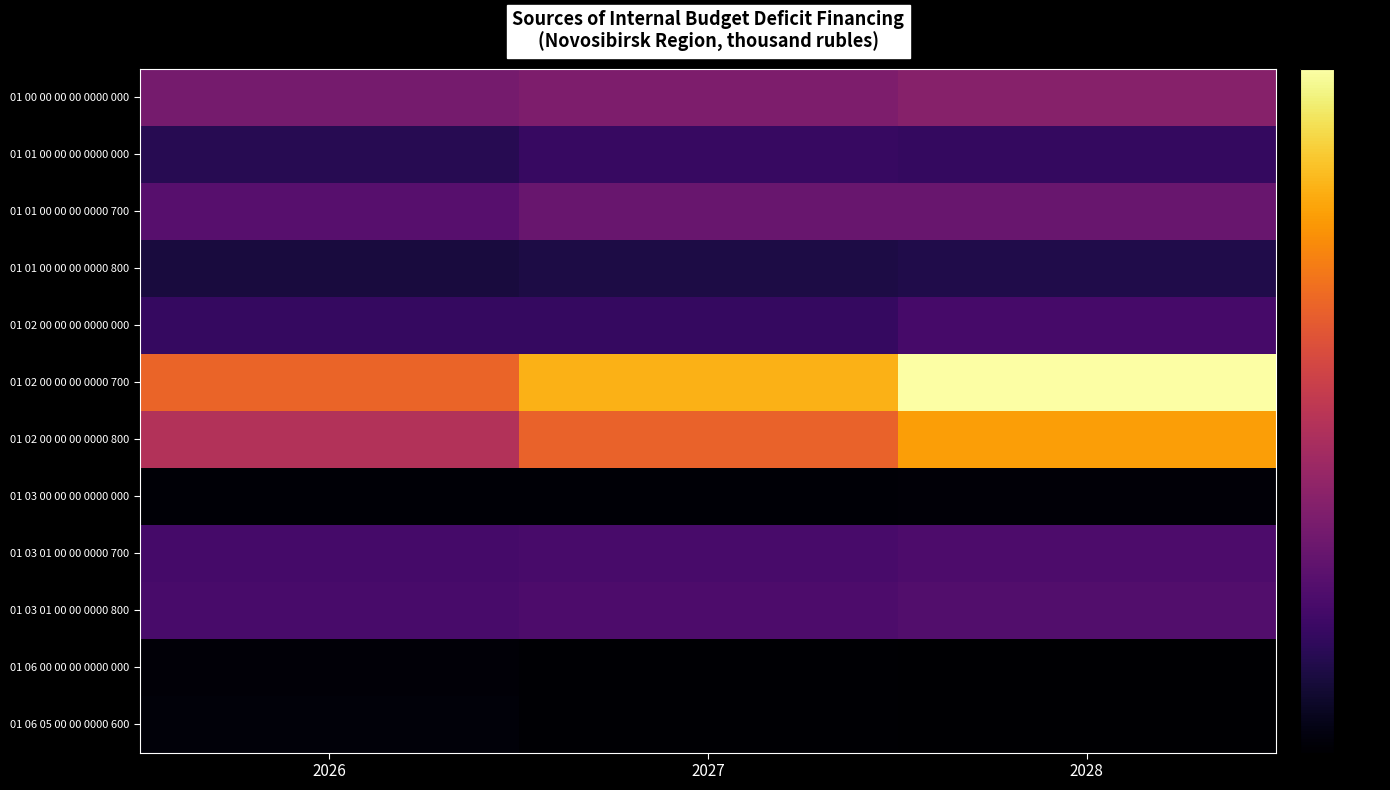

Rank the series by their maximum value, from highest to lowest.

01 02 00 00 00 0000 700, 01 02 00 00 00 0000 800, 01 00 00 00 00 0000 000, 01 01 00 00 00 0000 700, 01 03 01 00 00 0000 800, 01 03 01 00 00 0000 700, 01 02 00 00 00 0000 000, 01 01 00 00 00 0000 000, 01 01 00 00 00 0000 800, 01 06 05 00 00 0000 600, 01 06 00 00 00 0000 000, 01 03 00 00 00 0000 000